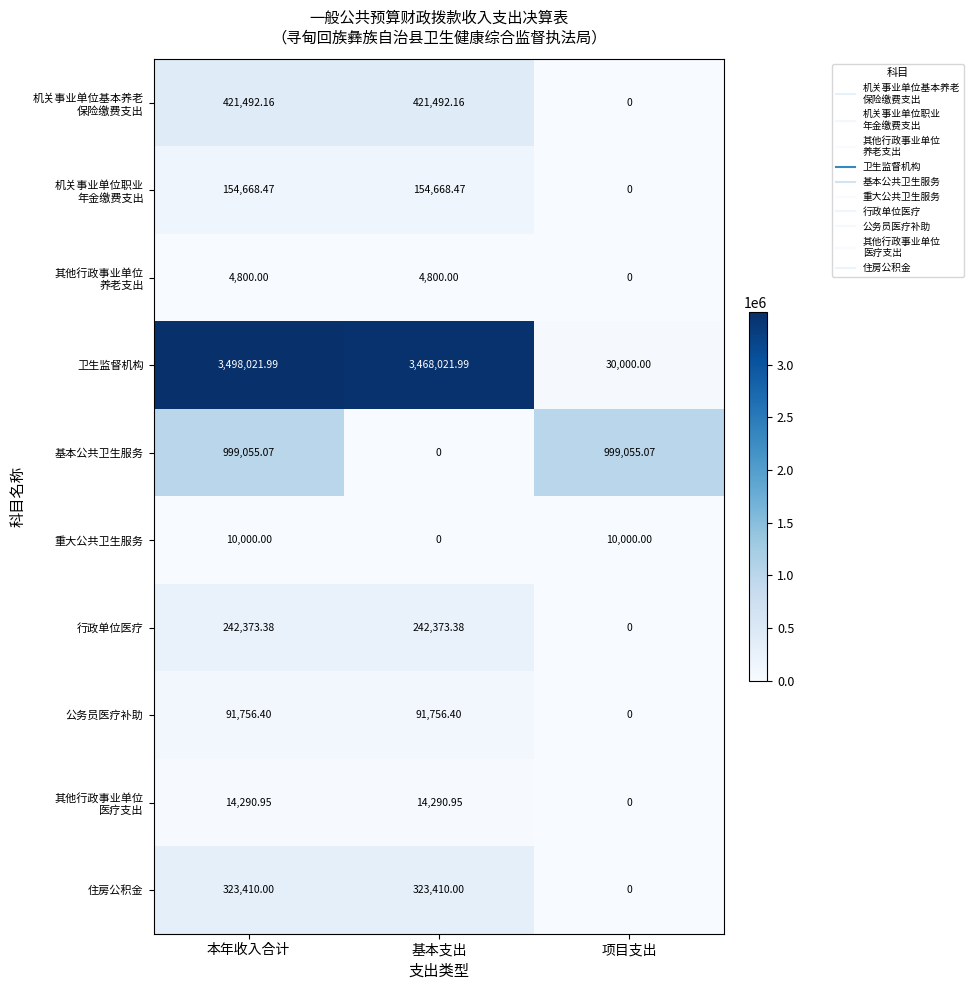

At which category is the sum across all series the highest?

本年收入合计